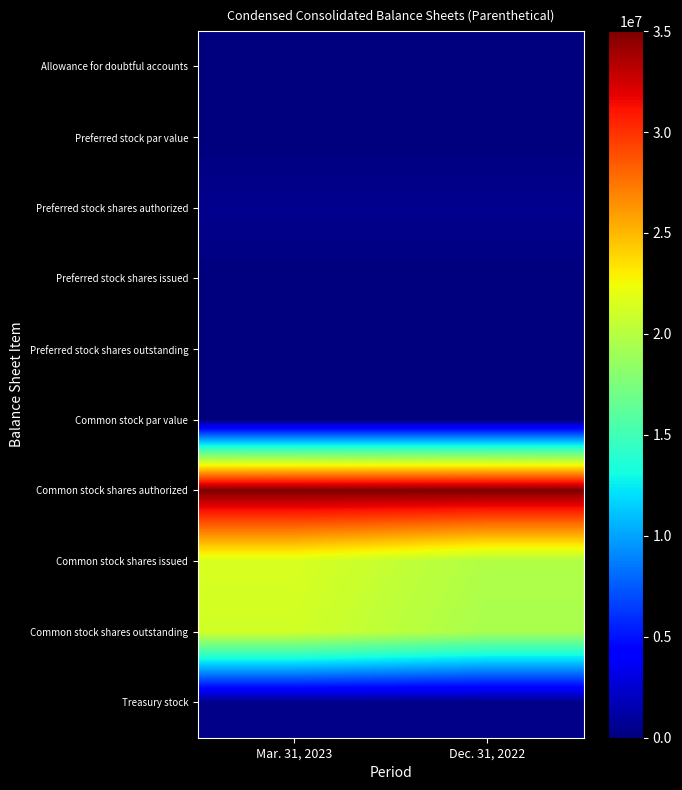

What is the spread (max minus min) of values at Dec. 31, 2022?

35000000